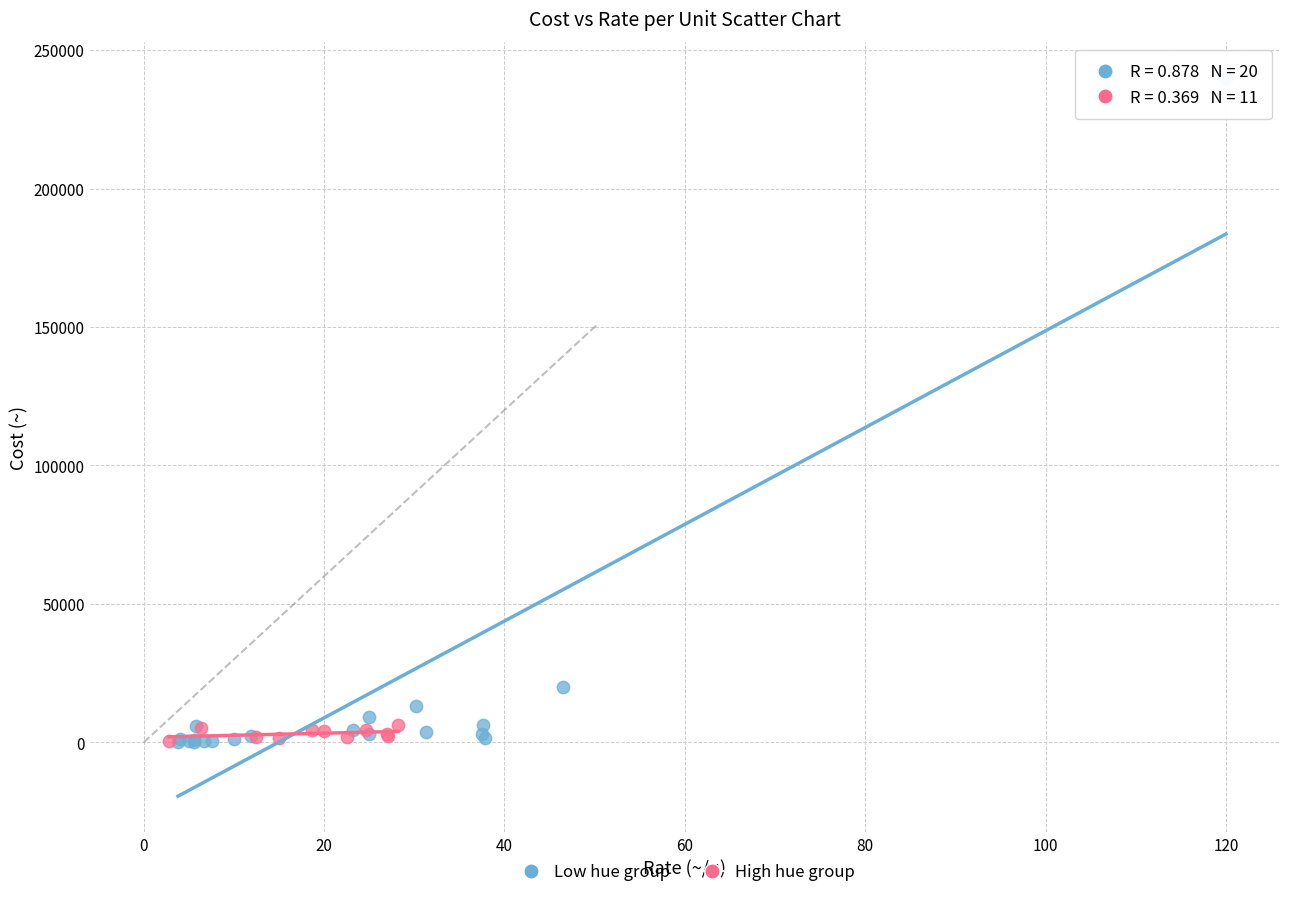

Which series has the widest spread of Y values?

Low hue group